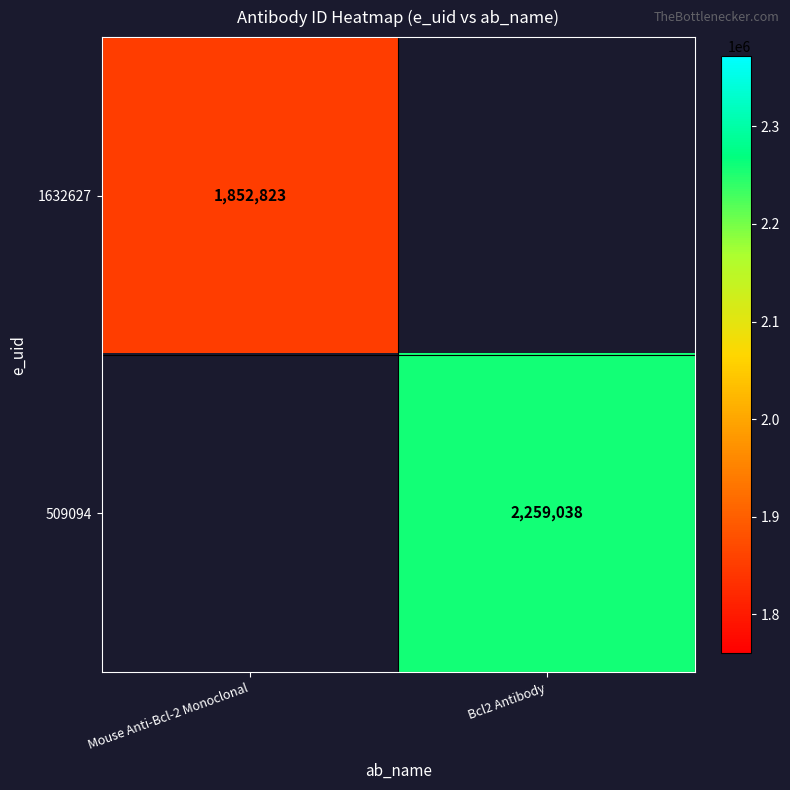

The 1632627 series shows 952180 at Mouse Anti-Bcl-2 Monoclonal. True or false?

False